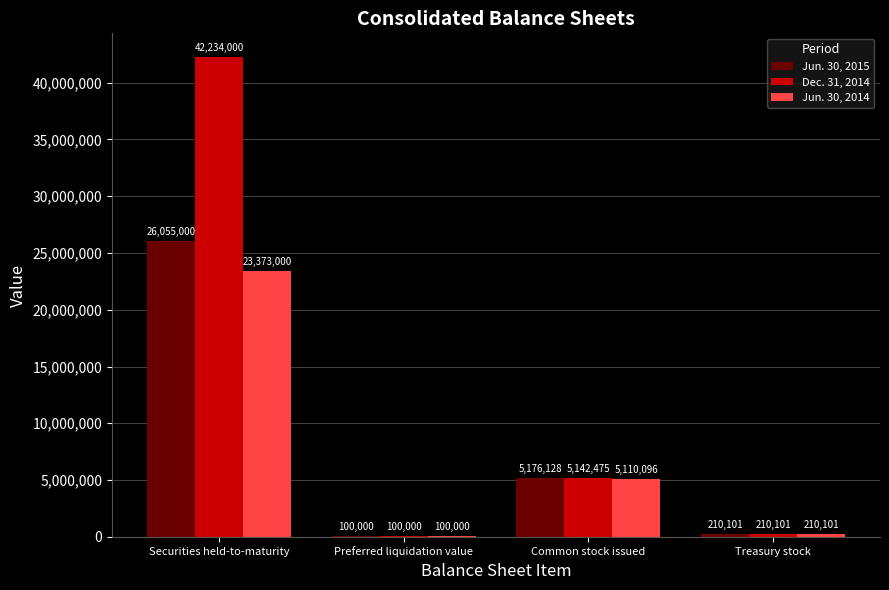

Is the value of Dec. 31, 2014 at Treasury stock greater than the value of Jun. 30, 2014 at Preferred liquidation value?

Yes